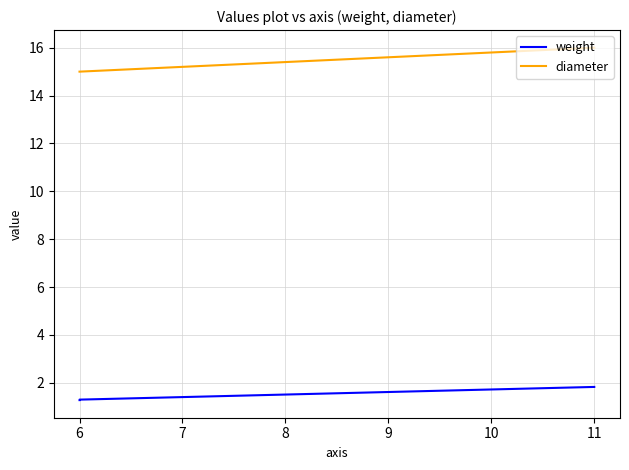

At how many categories does at least one series exceed 8?

3